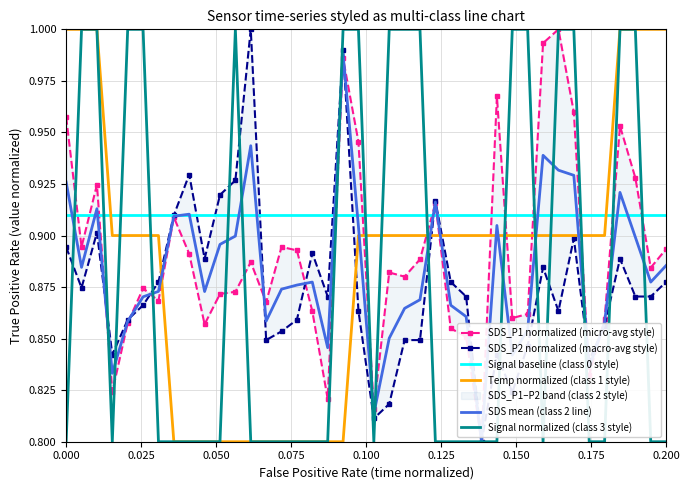

After their last crossing, which series has the higher values: SDS mean (class 2 line) or Temp normalized (class 1 style)?

Temp normalized (class 1 style)